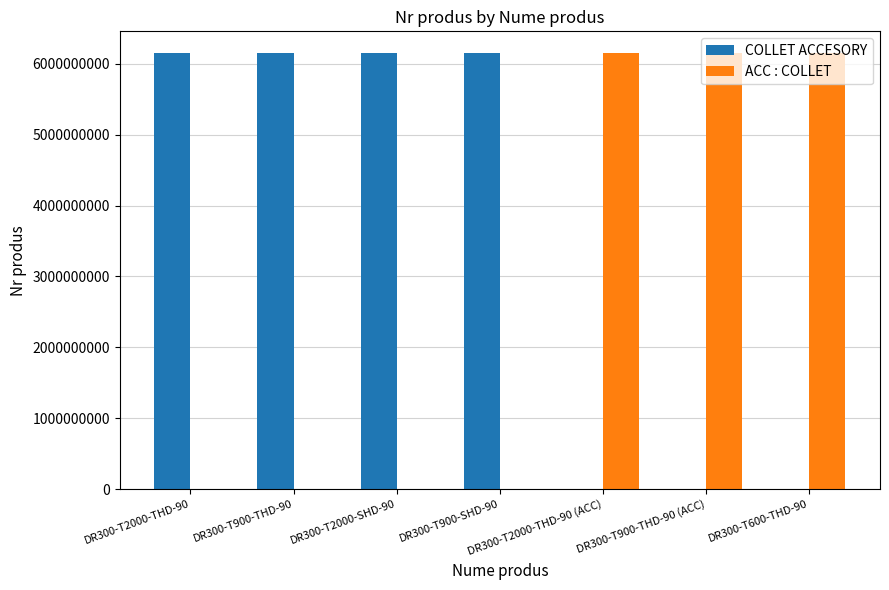

Which series has the largest total across all categories?

COLLET ACCESORY